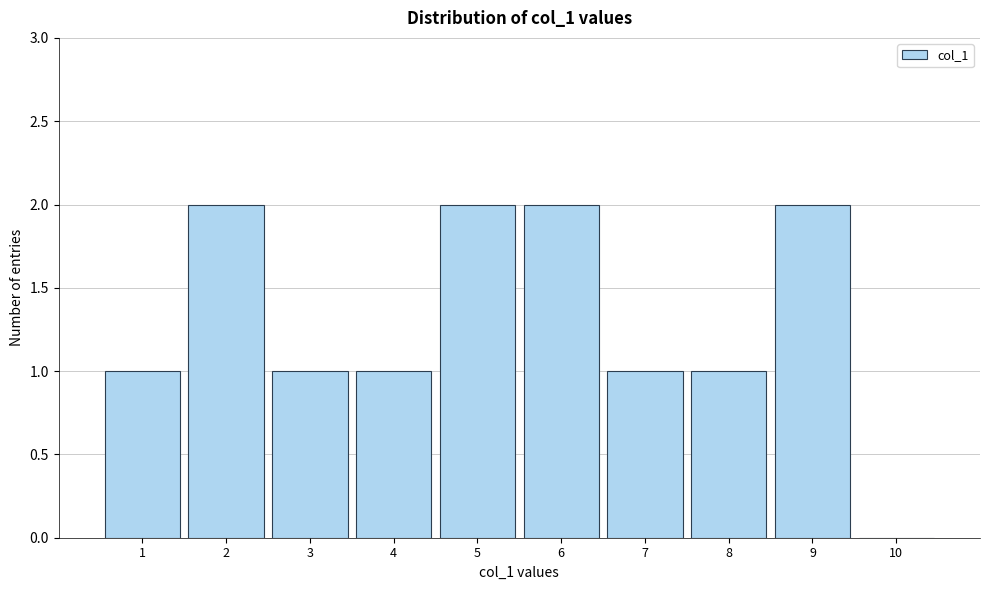

Reading left to right, list every bar in this chart as the range it spans on the x-axis followed by its height. The values are not printed on the chart, so give them approximately, as read against the axis.

0.5 to 1.5: 1
1.5 to 2.5: 2
2.5 to 3.5: 1
3.5 to 4.5: 1
4.5 to 5.5: 2
5.5 to 6.5: 2
6.5 to 7.5: 1
7.5 to 8.5: 1
8.5 to 9.5: 2
9.5 to 10.5: 0